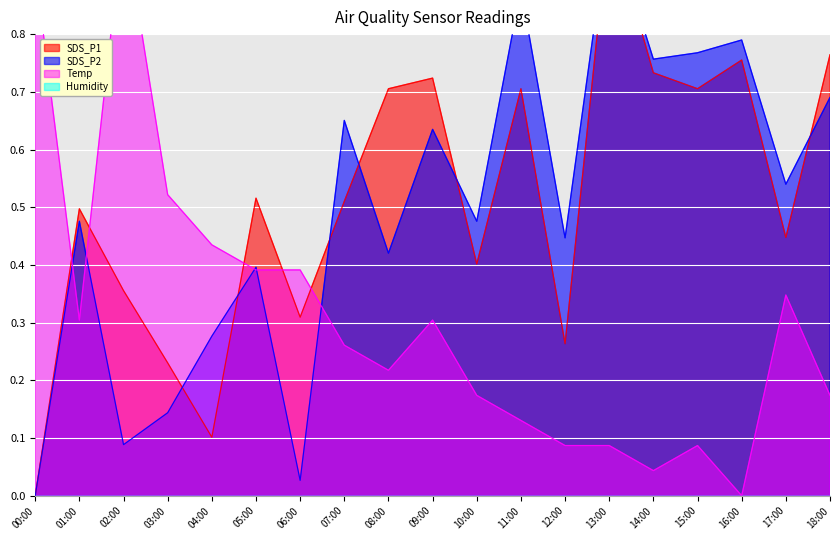

What is the label of the 4th point from the right?

15:00